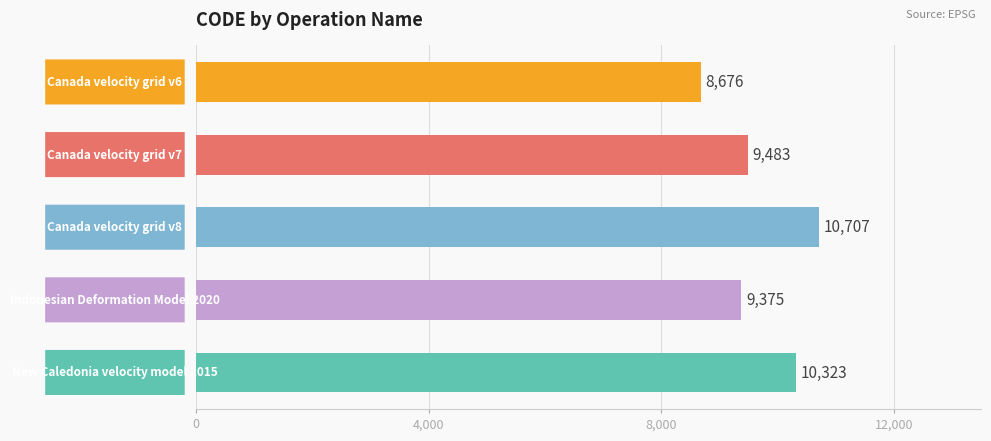

Reading top to bottom, list all the values displayed in this chart.

8676	9483	10707	9375	10323